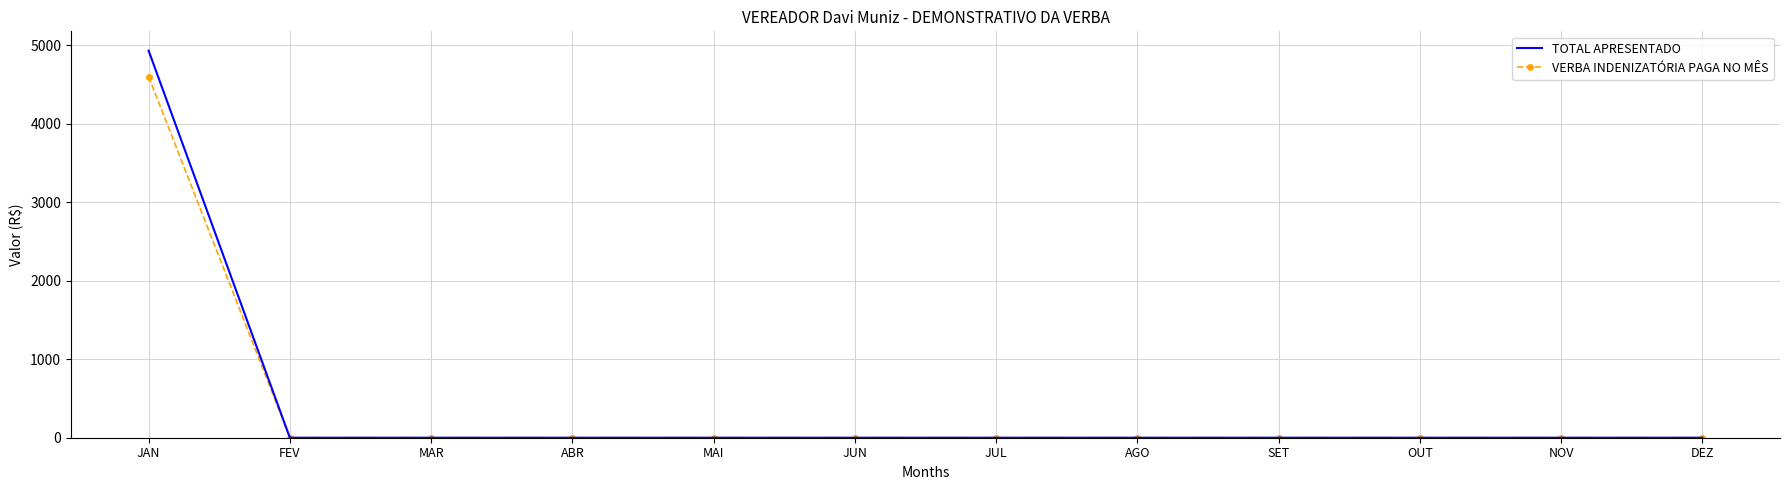

What position from the right is DEZ?

1